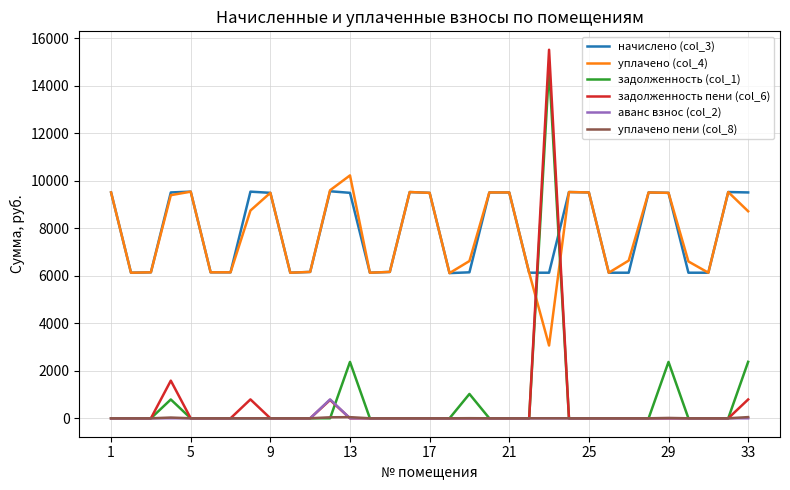

What is the maximum value for задолженность пени (col_6)?

15510.4